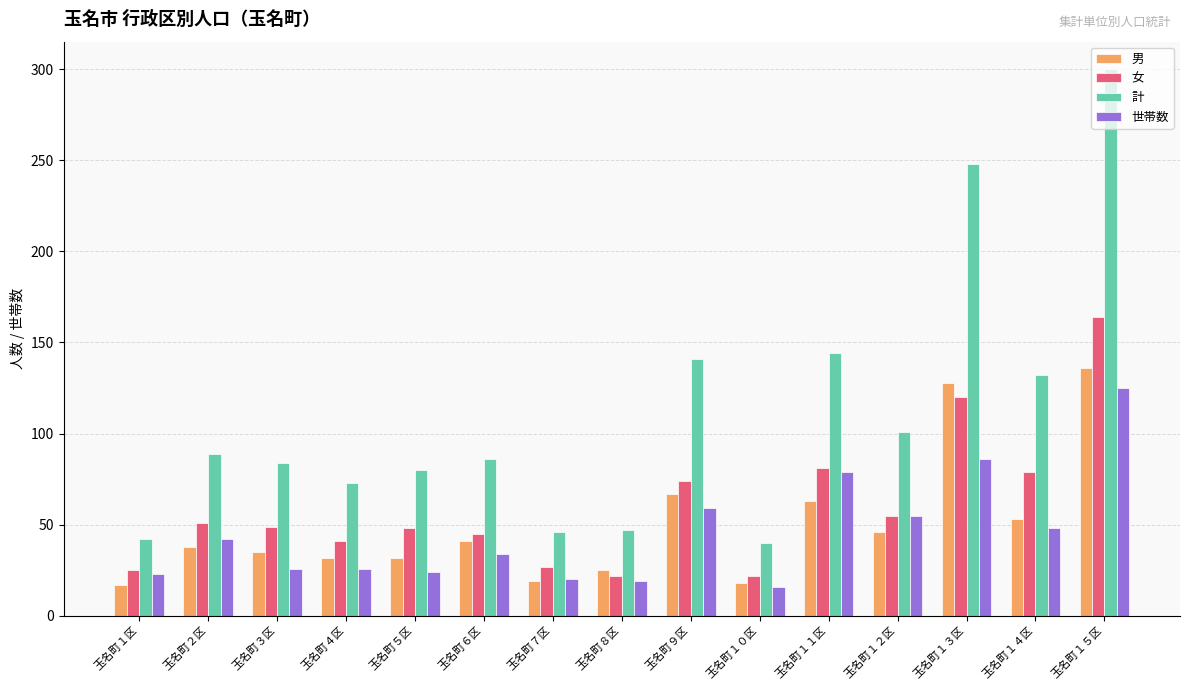

What is the label of the 1st bar from the left?

玉名町１区